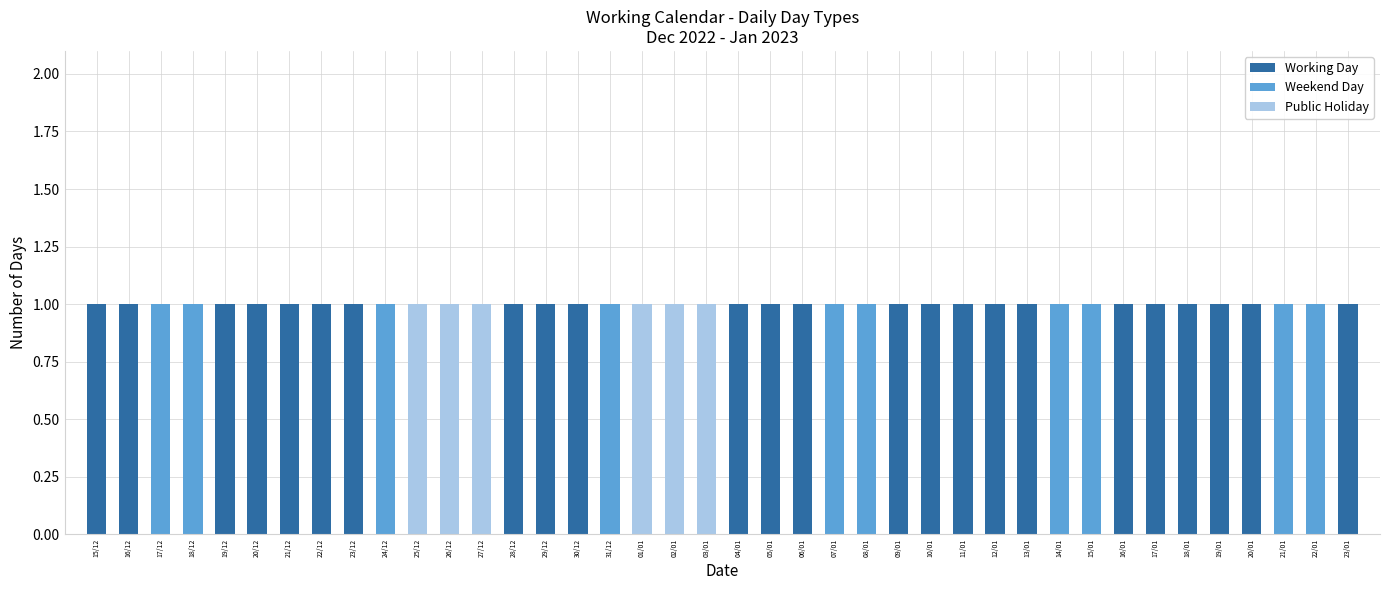

How many groups of bars are there?

40